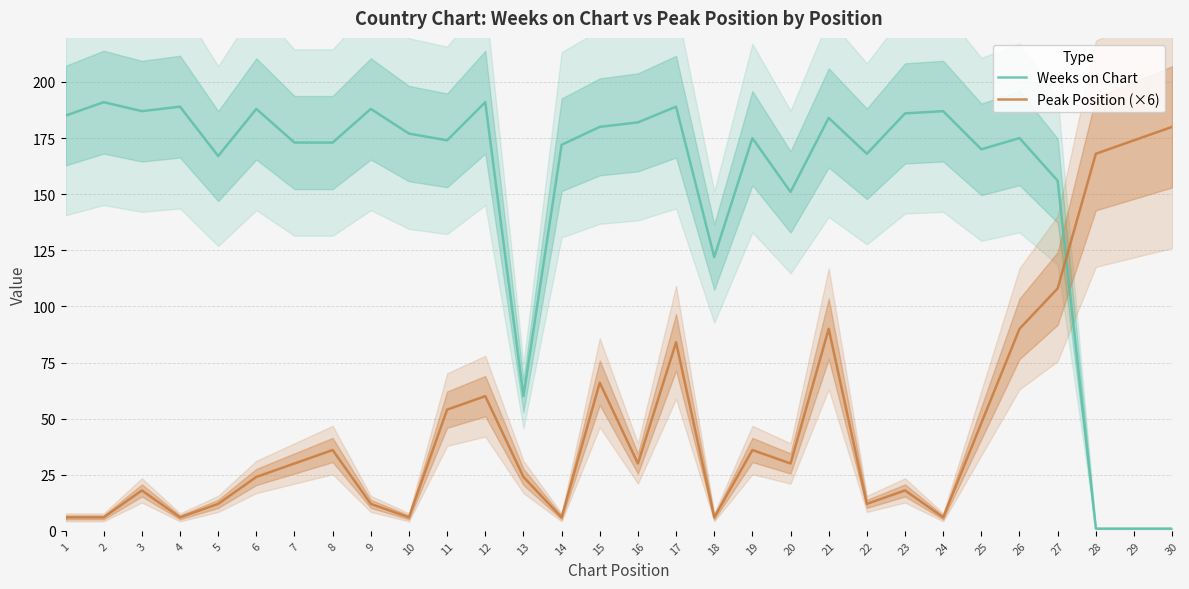

List the series in order of their overall mean, highest first.

Weeks on Chart, Peak Position (×6)